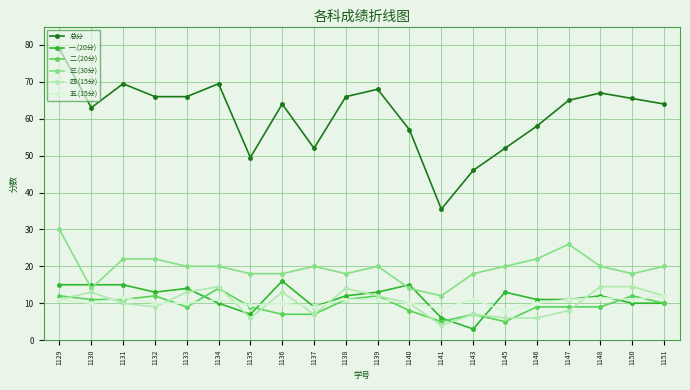

At 1141, list the series in order from largest to smallest.

总分, 三.(30分), 五.(15分), 一.(20分), 二.(20分), 四.(15分)